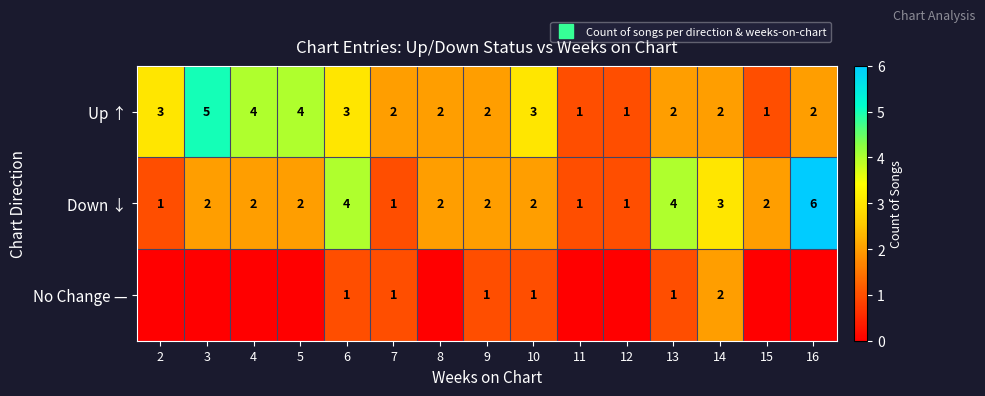

At which label is Down ↓ closest to 3?

14